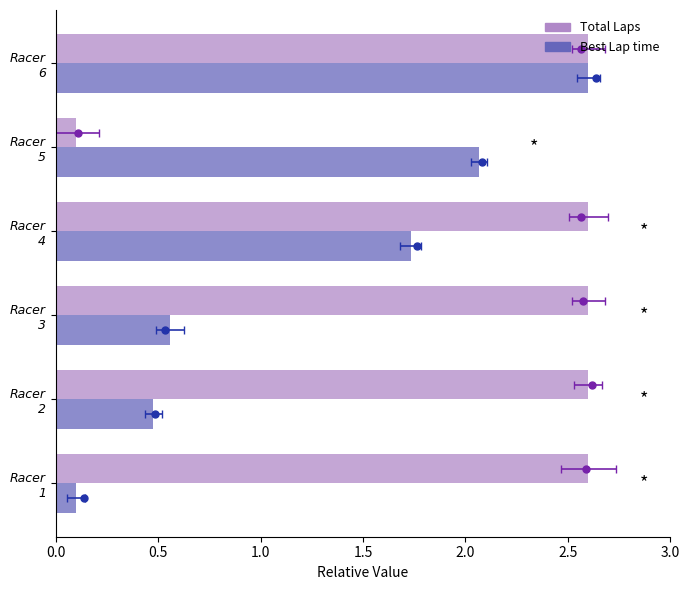

How many distinct data groups are displayed?

2